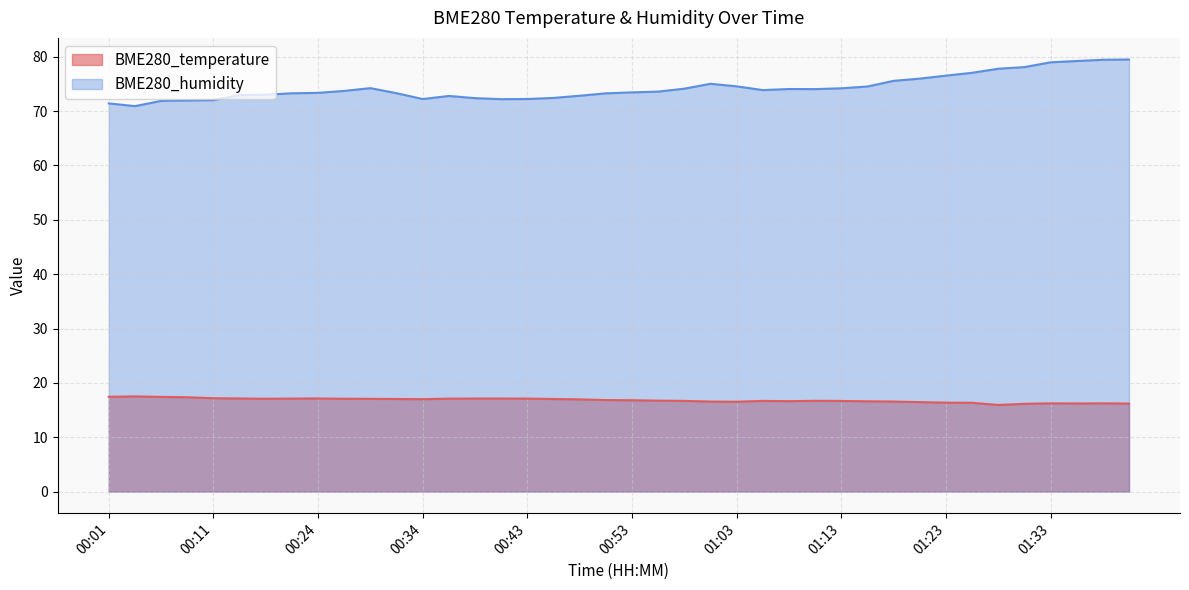

How many lines are shown in the chart?

2